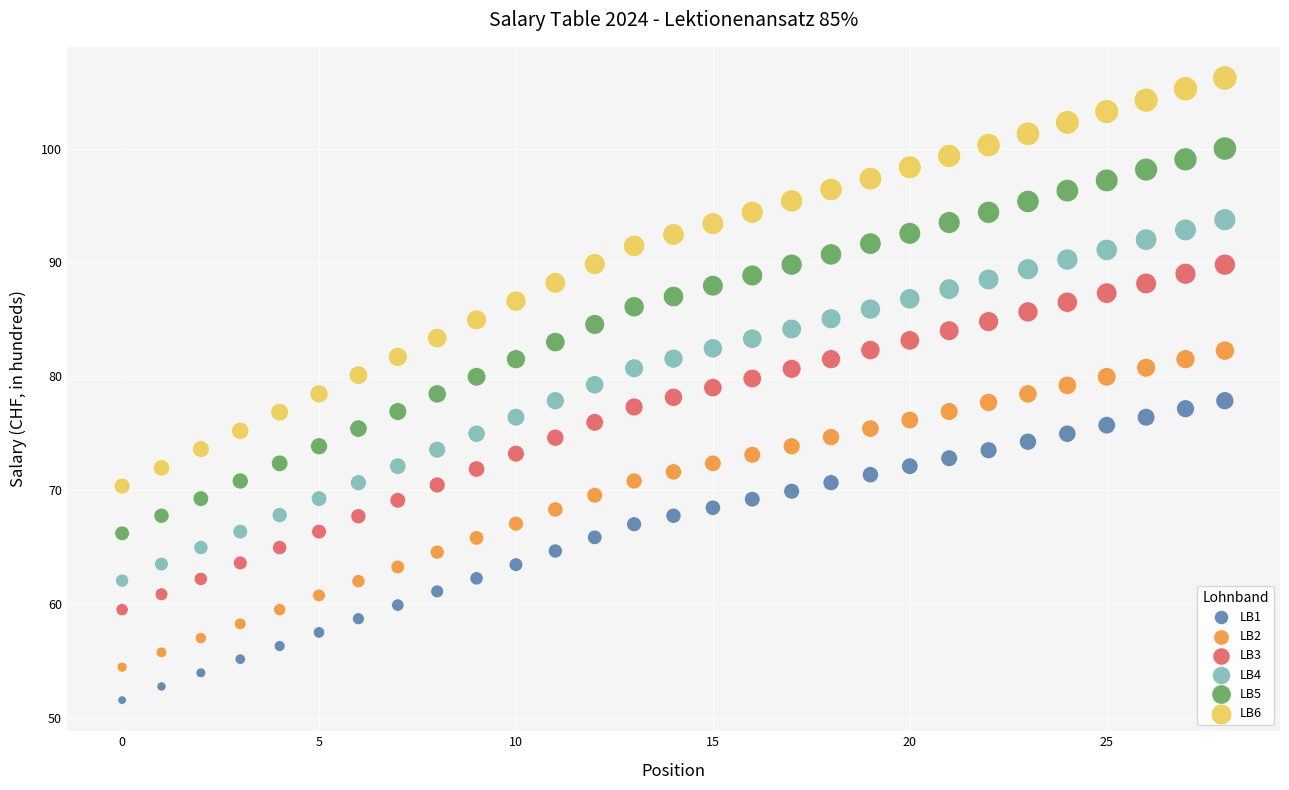

Which series reaches the minimum Y coordinate?

LB1